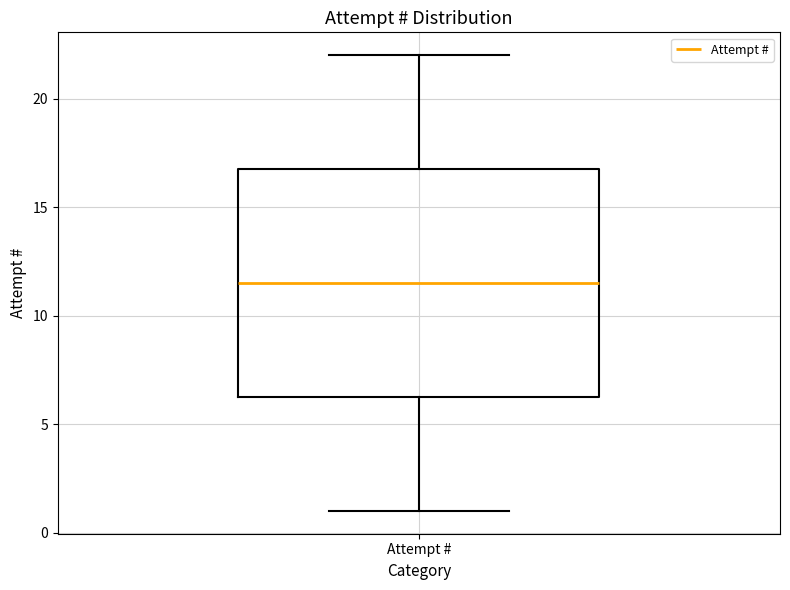

Transcribe this box plot: give where the median line is, the range the box spans, and where the two whiskers end, as read against the y-axis. The values are not printed on the chart, so give them approximately, as read against the axis.

median 11.5, box 6.5 to 17.0, whiskers 1.0 to 22.0